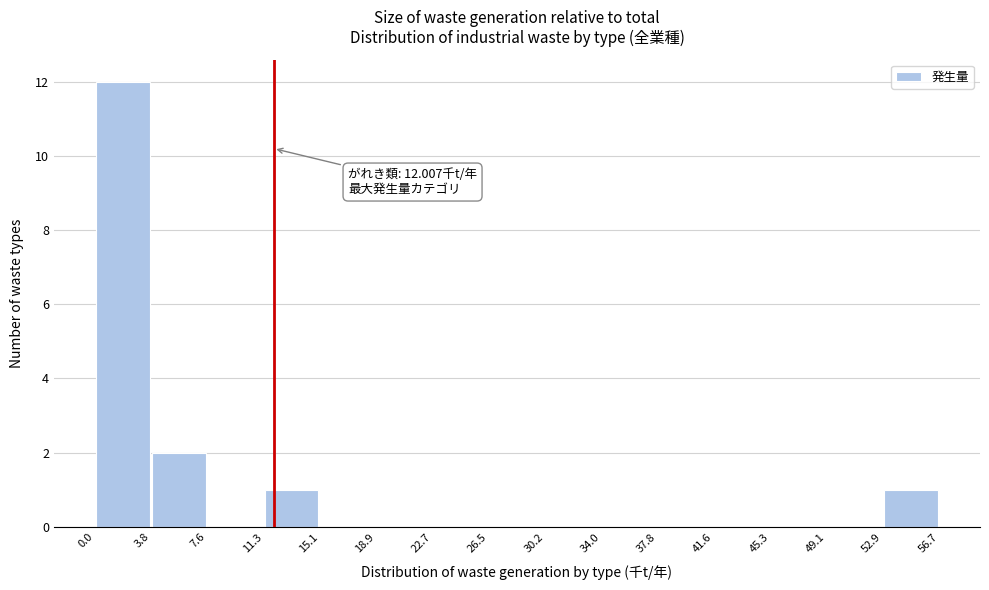

Over which range of the x-axis is the bar tallest?

0.0 to 3.8